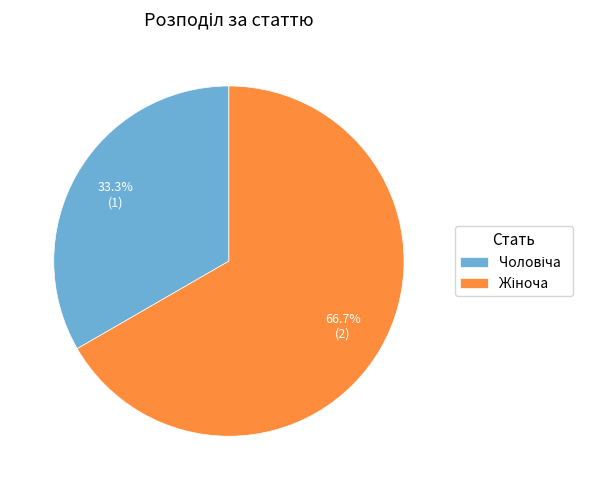

Is there a majority slice in this chart?

Yes